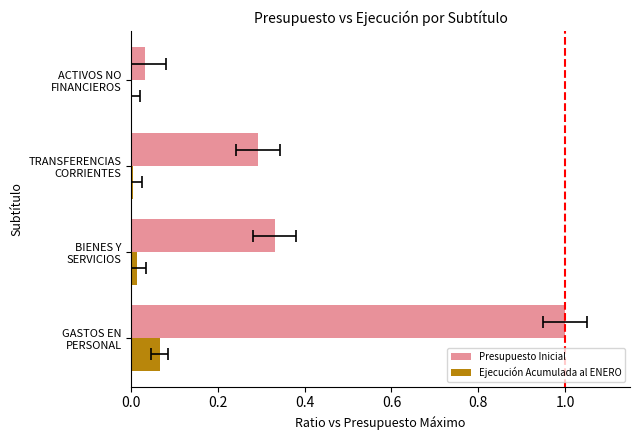

How many bars are there in total?

8